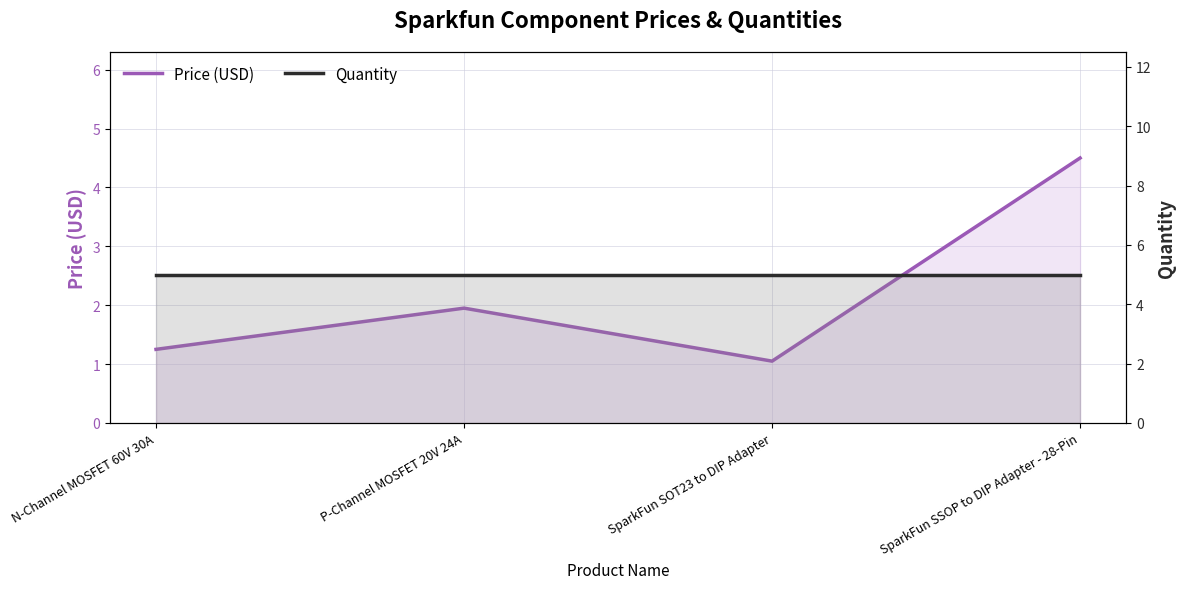

What is the spread (max minus min) of values at P-Channel MOSFET 20V 24A?

3.0